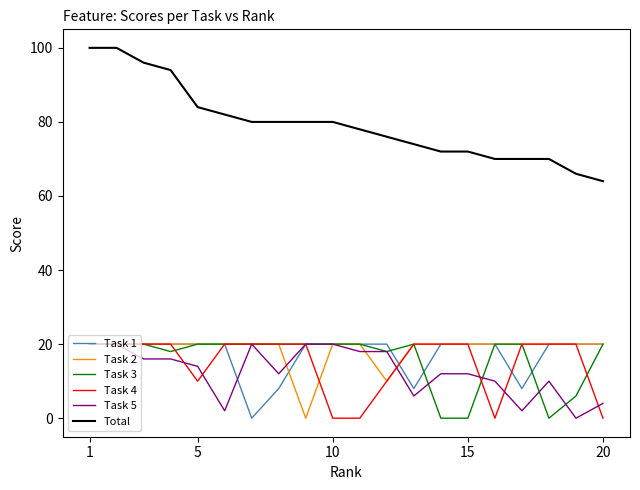

True or false: Task 1 and Total cross at least once.

False